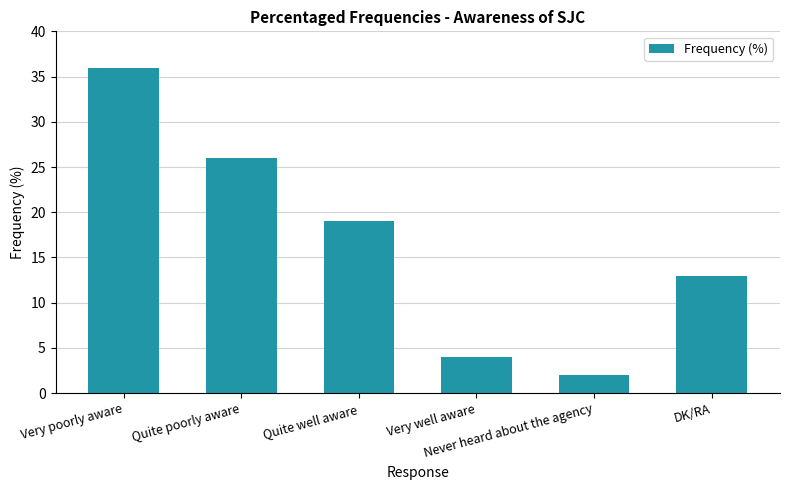

Between Quite poorly aware and Never heard about the agency, which is larger?

Quite poorly aware